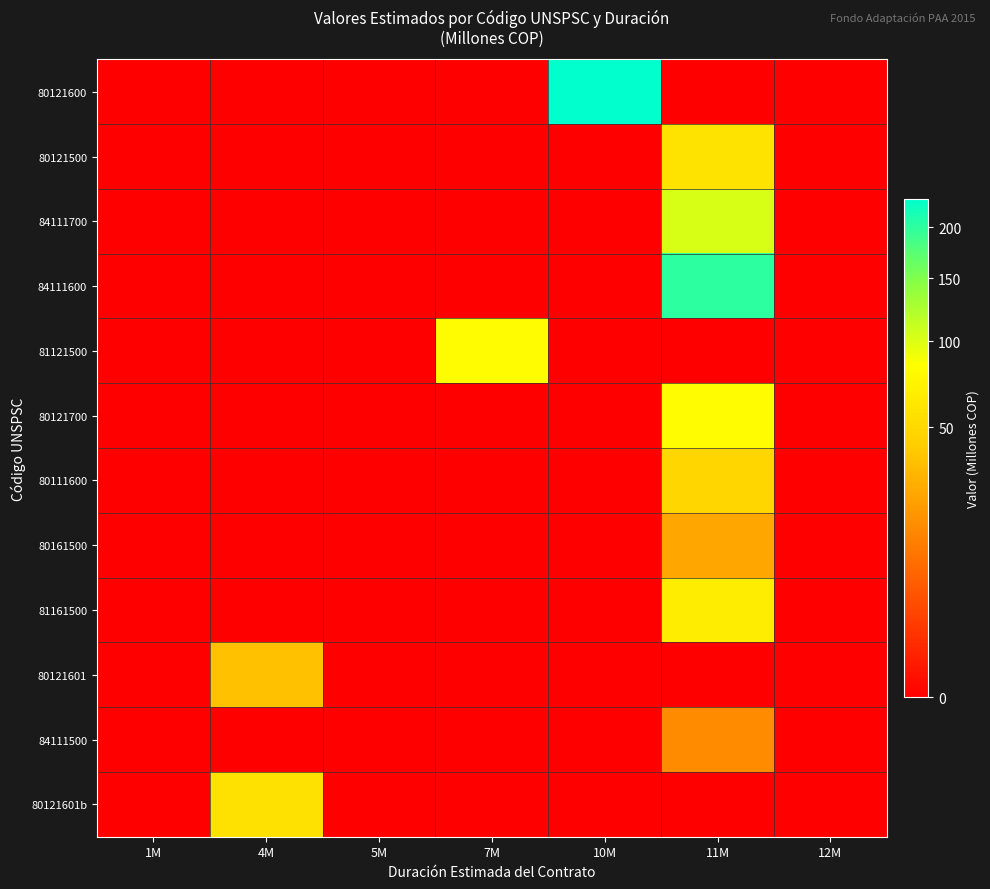

How many categories are shown in the chart?

7